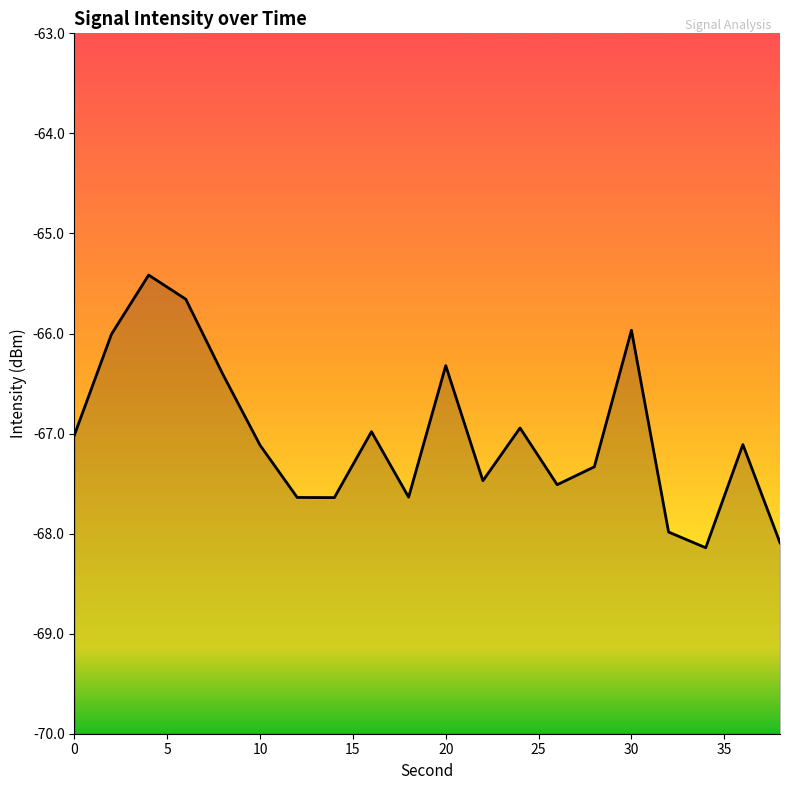

What is the average value?

-67.0